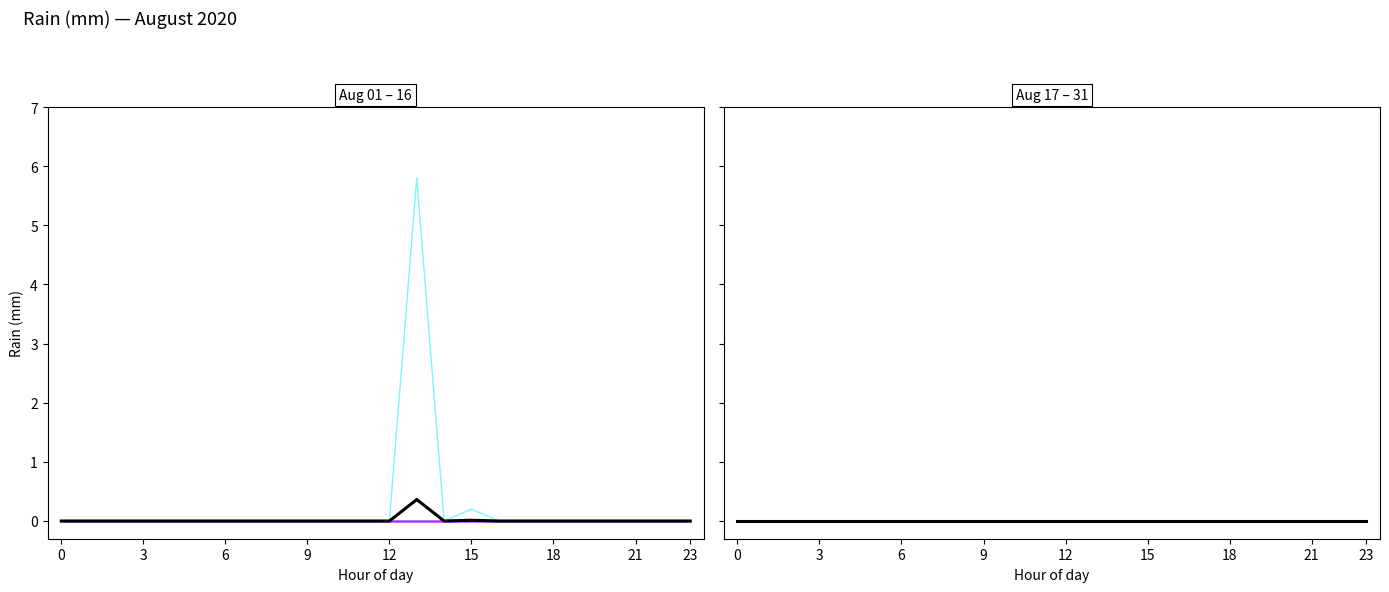

What is the label of the 9th point from the right?

15